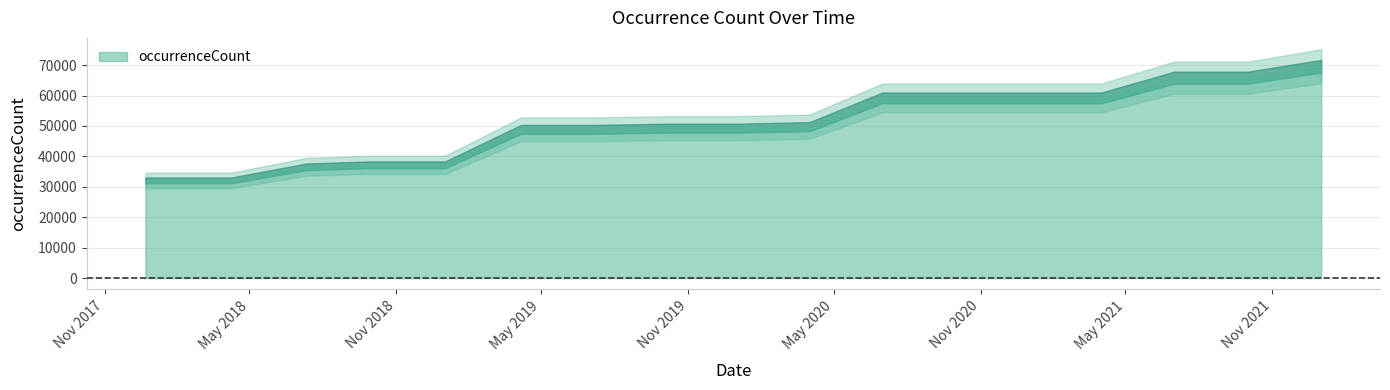

True or false: there are more than 0 points higher than both neighbors.

False